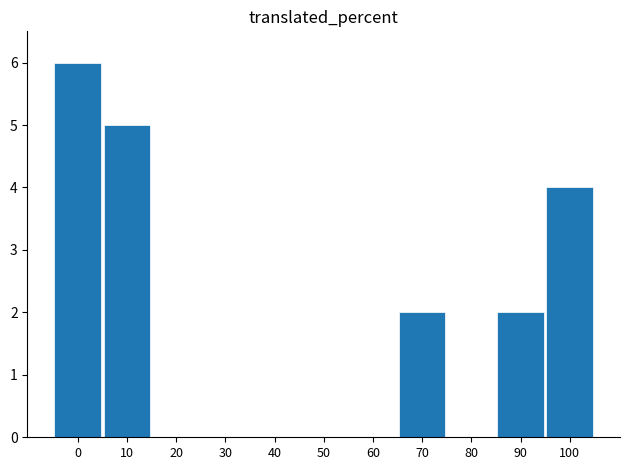

What is the sum of all values?

19